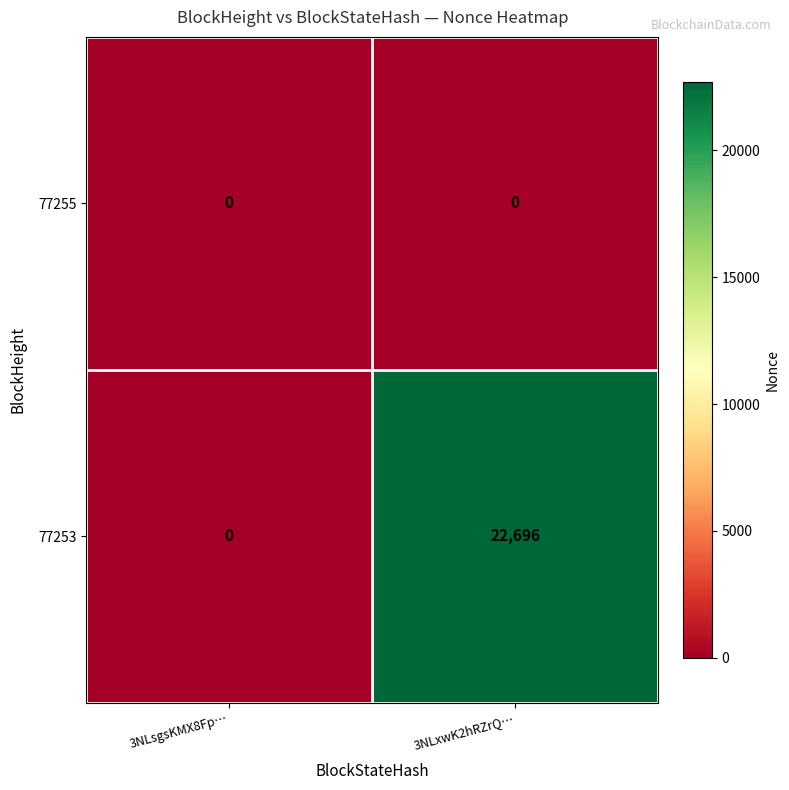

Which series changed the most between 3NLsgsKMX8Fp… and 3NLxwK2hRZrQ…?

77253